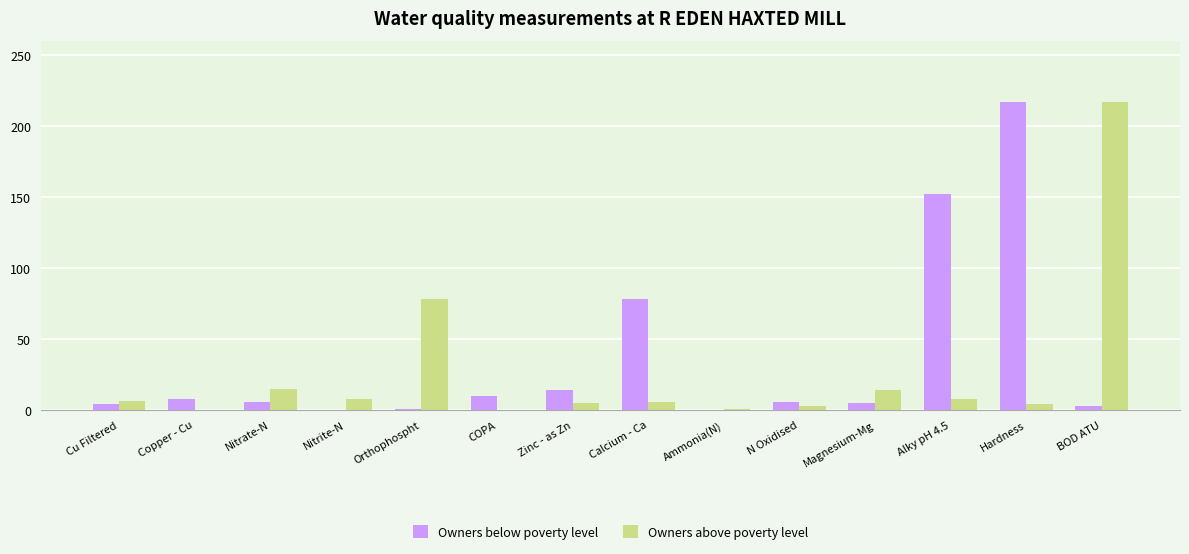

The value of Owners above poverty level at Nitrate-N is 15.1. True or false?

True